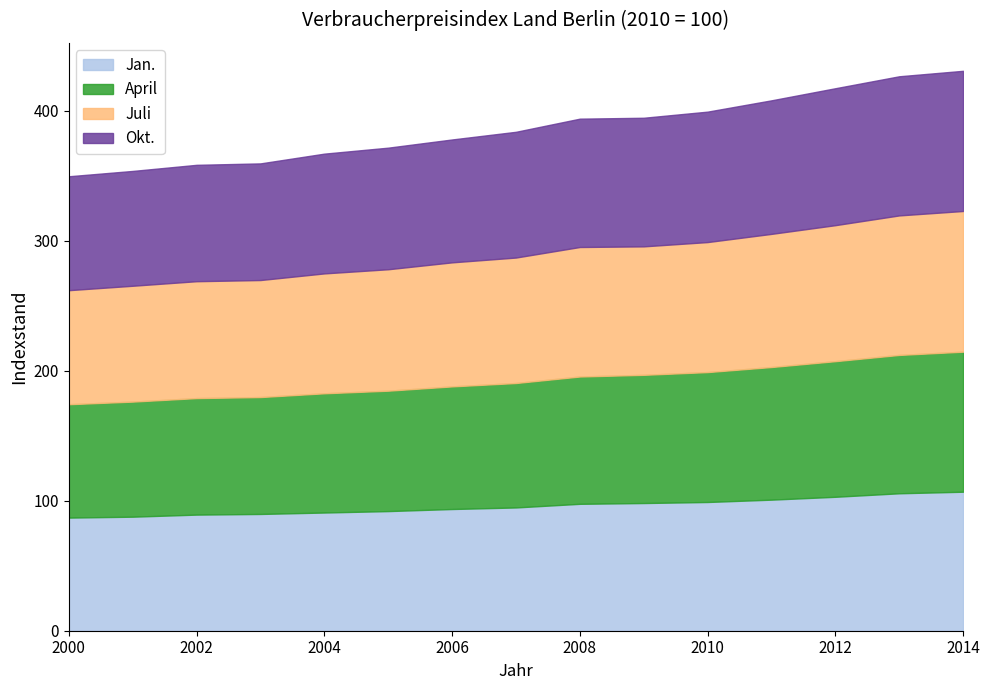

How many values in the April series are below 95?

7